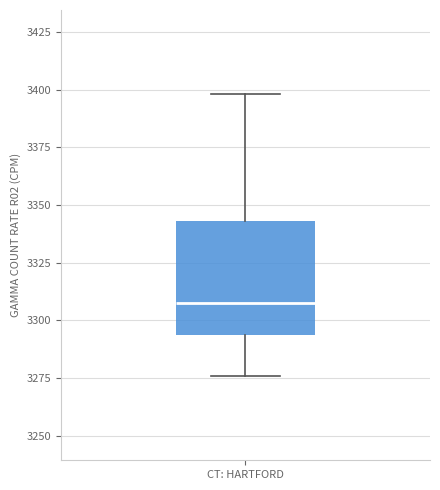

Read this box plot against the y-axis: the position of the median line, the range covered by the box, and the ends of both whiskers. The values are not printed on the chart, so give them approximately, as read against the axis.

median 3310, box 3295 to 3345, whiskers 3275 to 3400